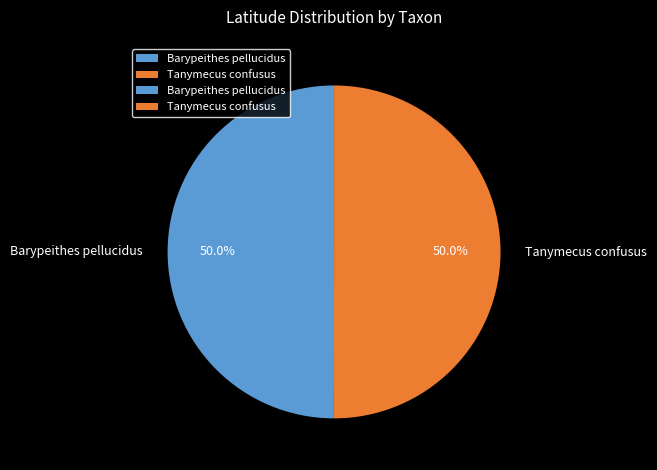

How many segments does this pie chart have?

2